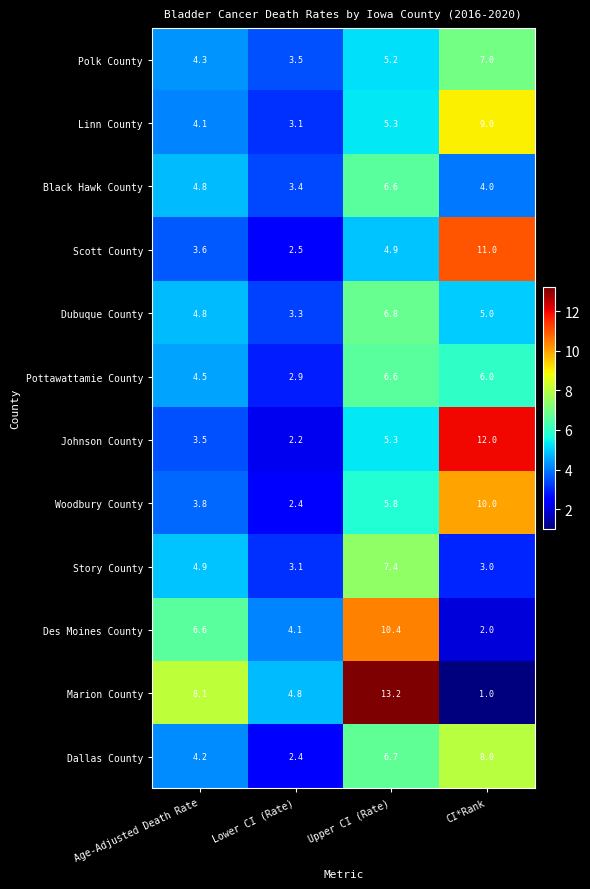

What is the sum of all Polk County values?

20.0